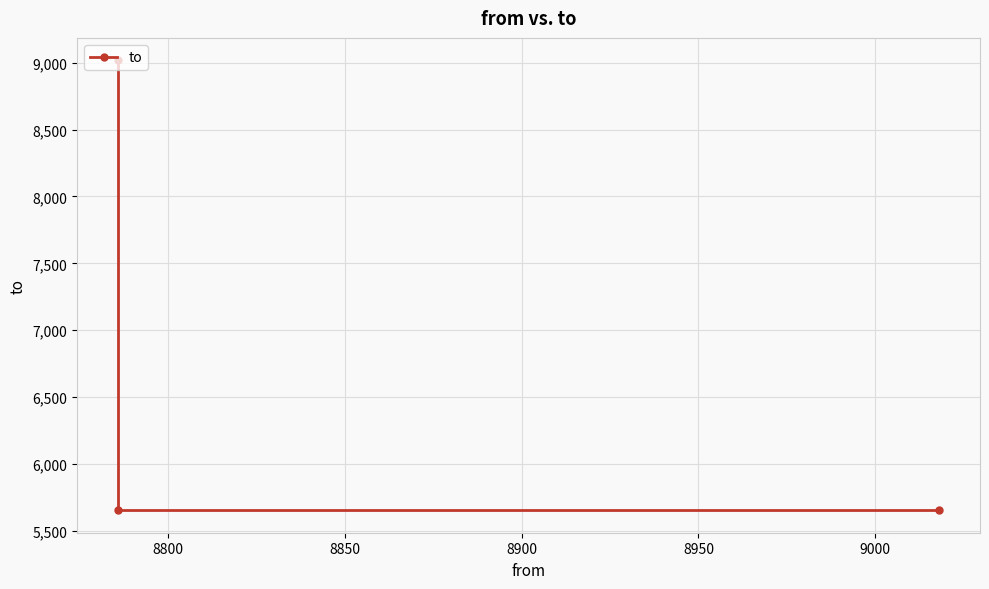

Count the number of data series in this chart.

1